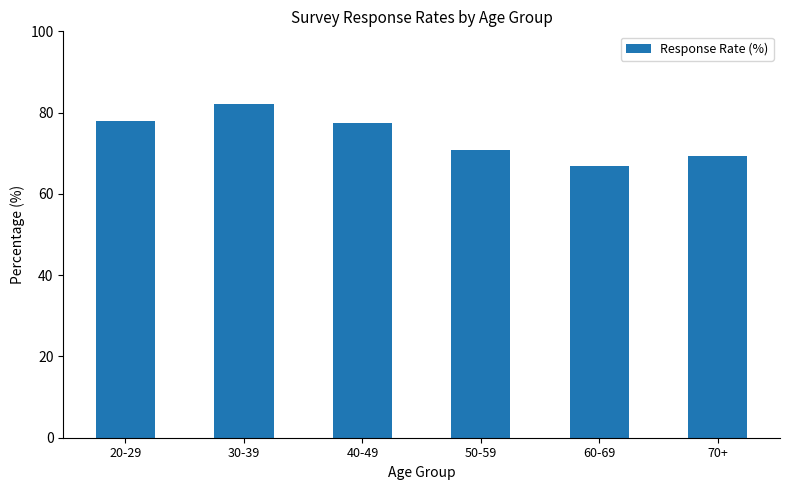

At which label does the data first exceed 77?

20-29